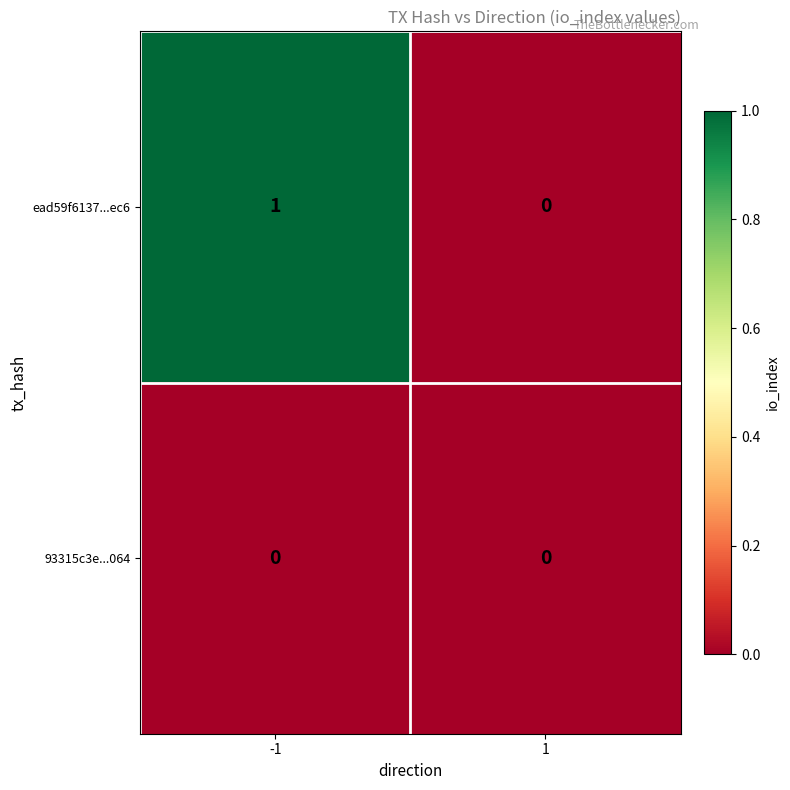

Reading left to right, extract all data points from this chart.

ead59f6137...ec6: 1	0
93315c3e...064: 0	0